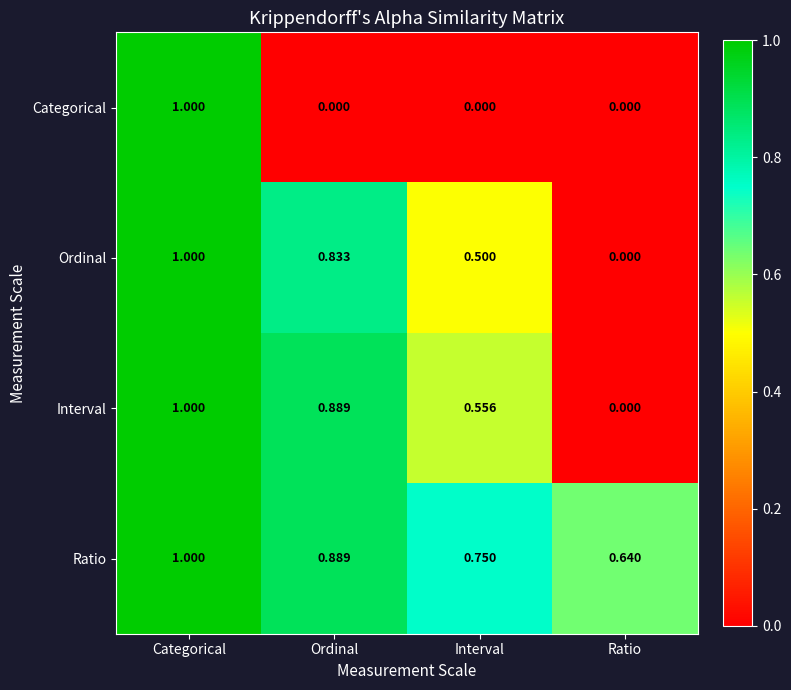

At which label is Ratio closest to 0?

Ratio